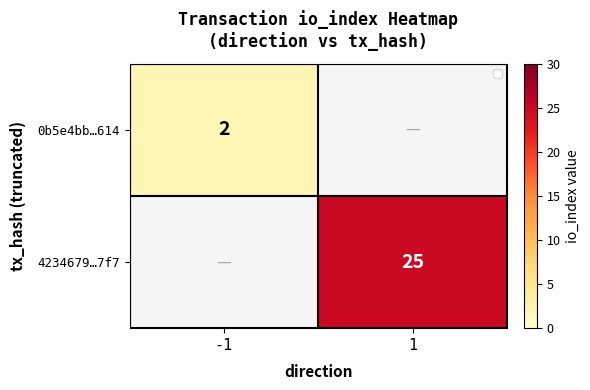

The 4234679…7f7 series shows 40.7 at 1. True or false?

False